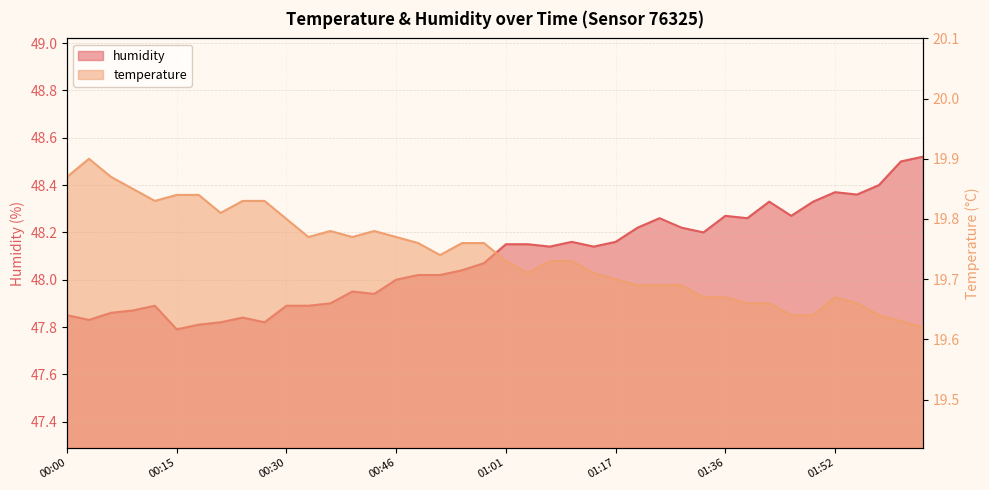

What is the highest value of the humidity series?

48.5